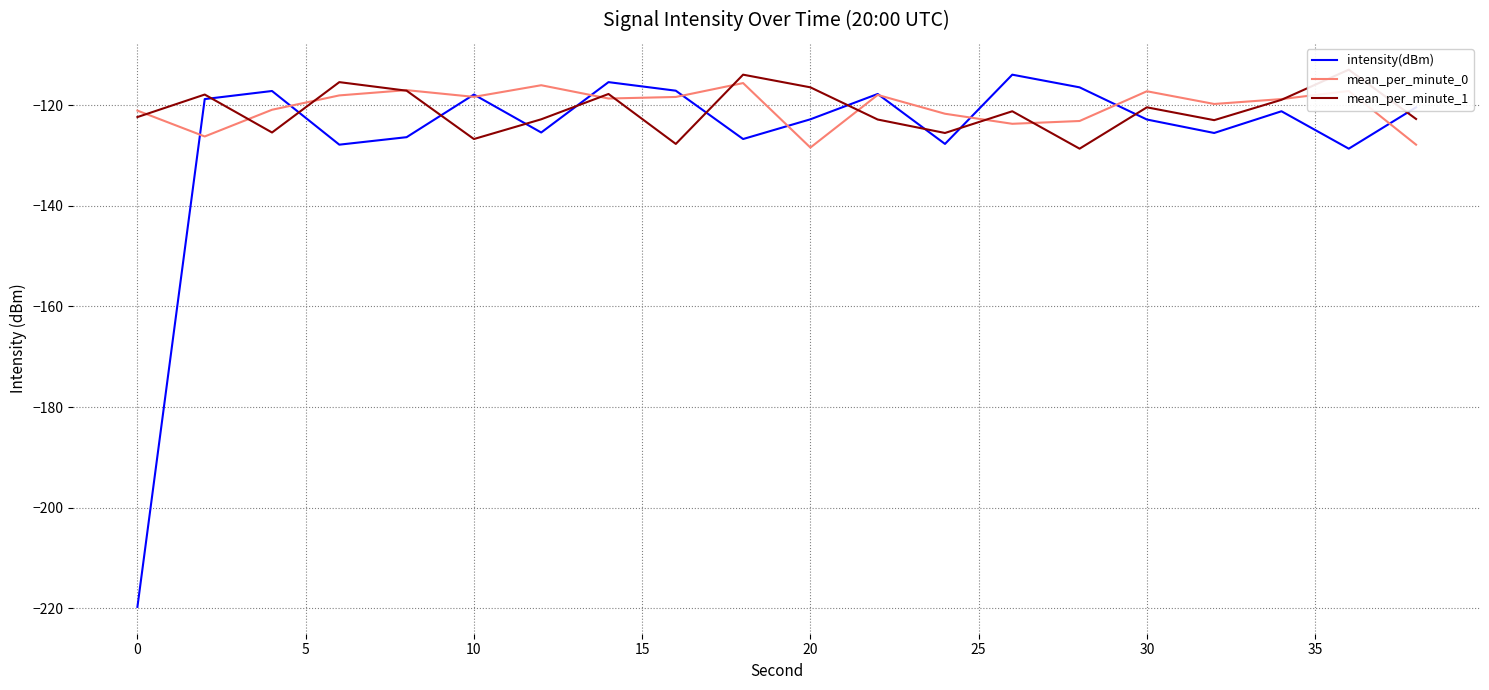

How many values in the intensity(dBm) series exceed -121?

9